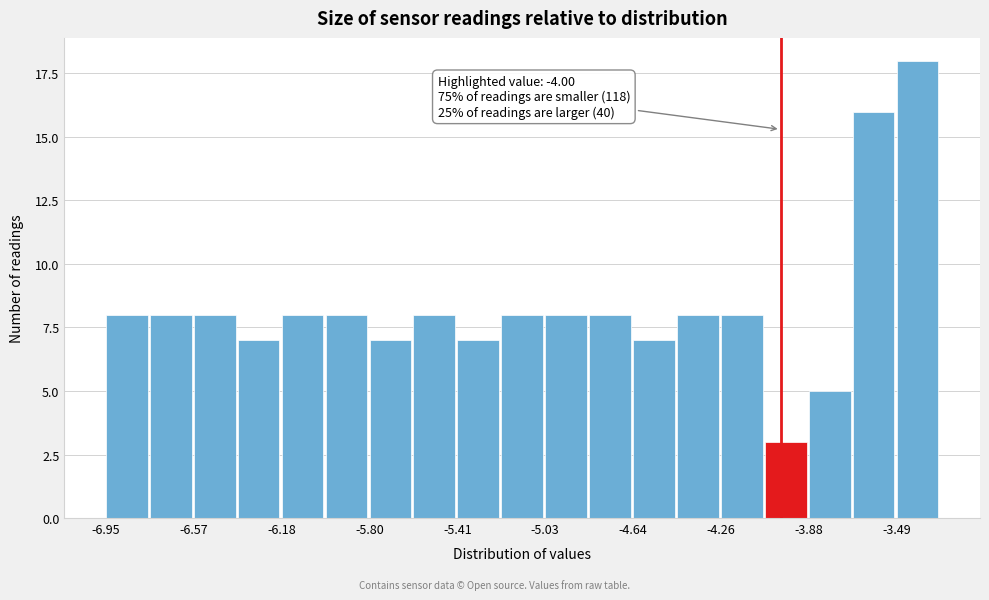

Read against the x-axis, roughly where is the centre of the tallest bar?

-3.40